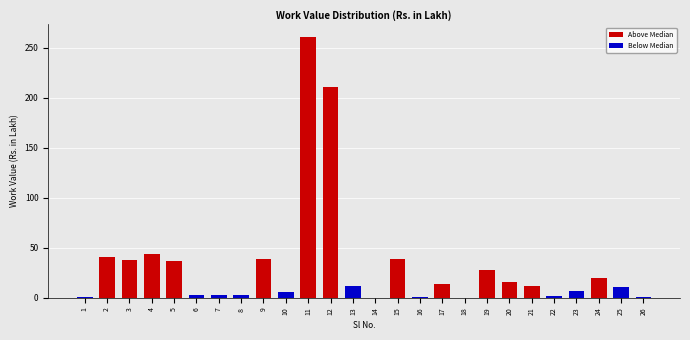

True or false: the data shows 211.2 at 12.

True